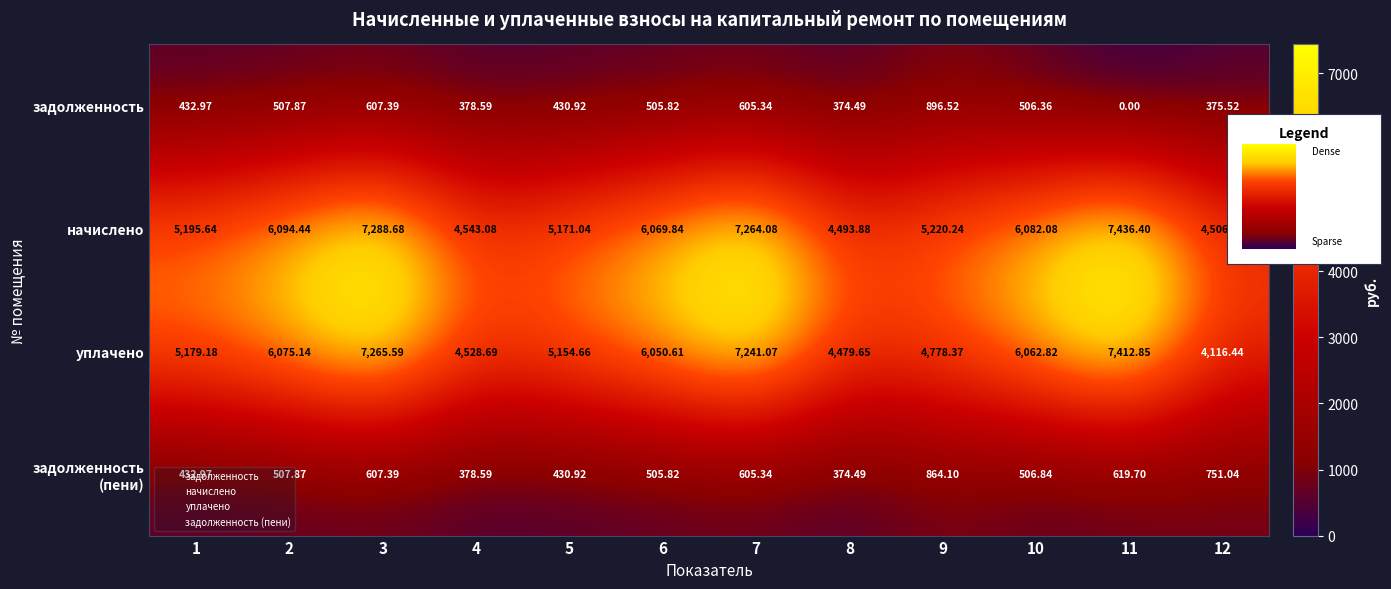

Is the value of уплачено at 6 greater than the value of начислено at 3?

No